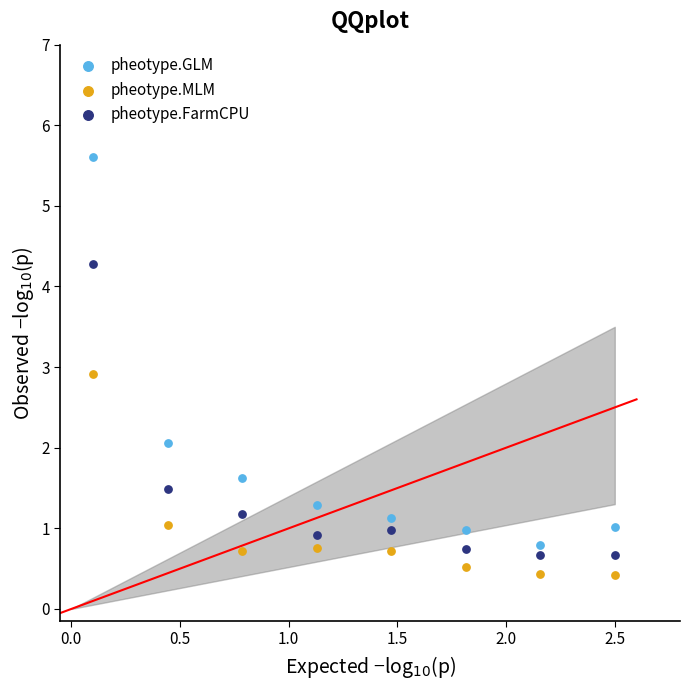

Which series reaches the maximum Y coordinate?

pheotype.GLM